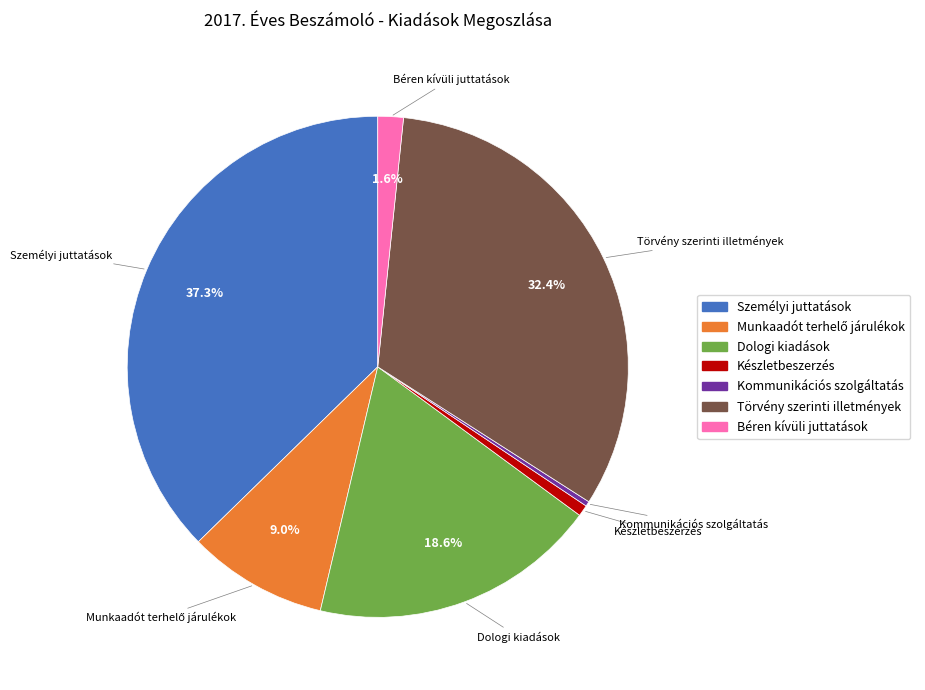

Is there any slice that represents more than half of the pie?

No